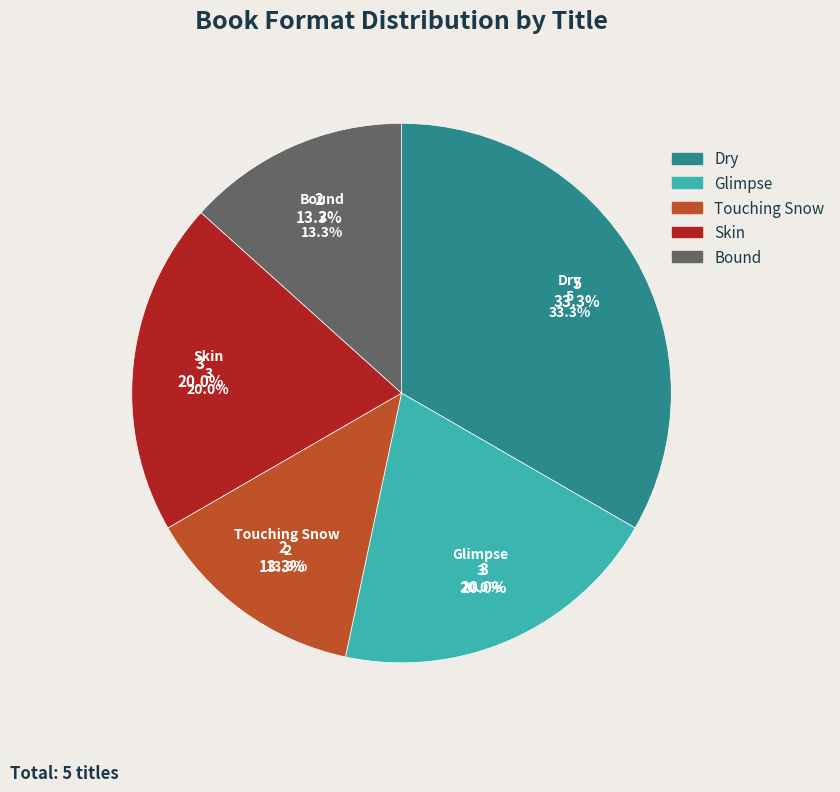

The Skin slice represents 11% of the pie. True or false?

False